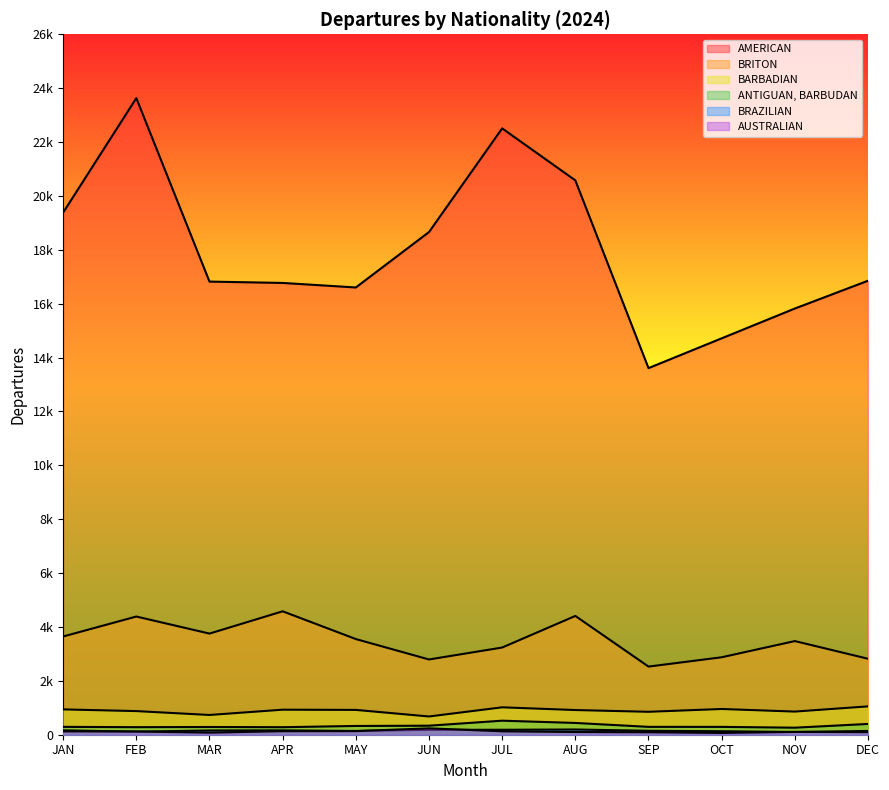

True or false: BRAZILIAN and BARBADIAN cross at least once.

False